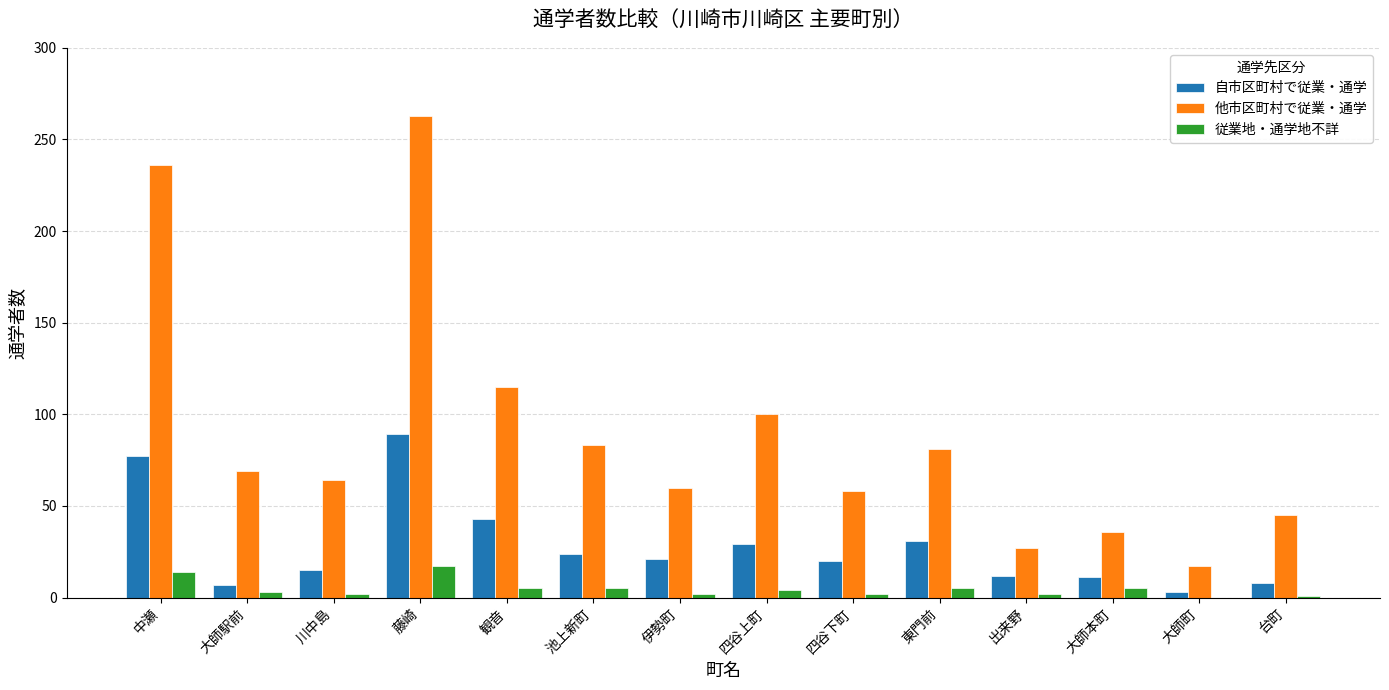

Which series has the largest total across all categories?

他市区町村で従業・通学